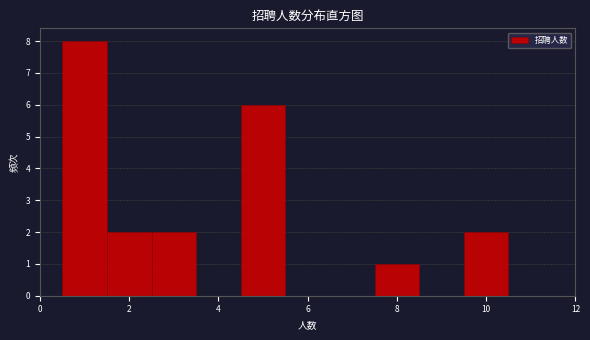

How tall is the bar that spans 7.5 to 8.5 on the x-axis? Neither the bar edges nor the heights are printed on the chart, so give them approximately, as read against the axes.

1